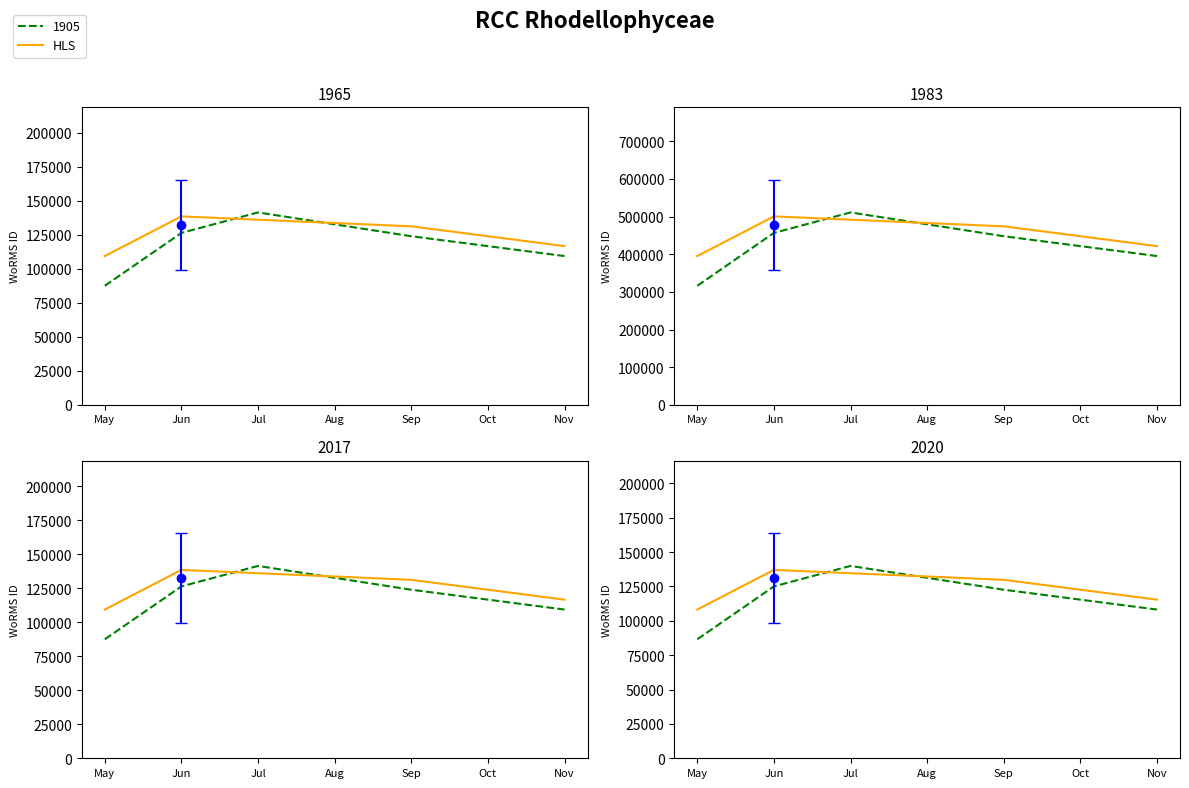

What value does the data have at Sep?

129805.2